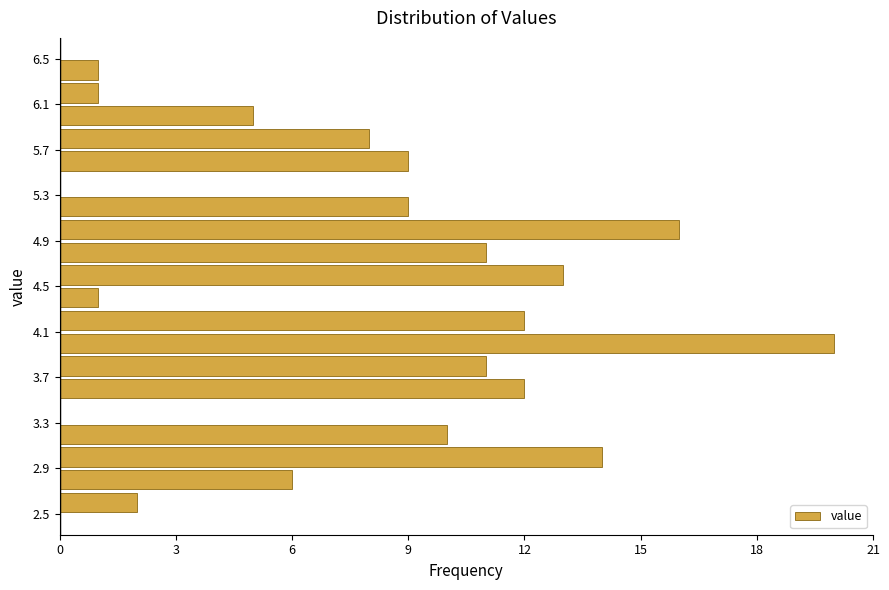

How long is the bar that spans 4.1 to 4.3 on the y-axis? The values are not printed on the chart, so give them approximately, as read against the axis.

12